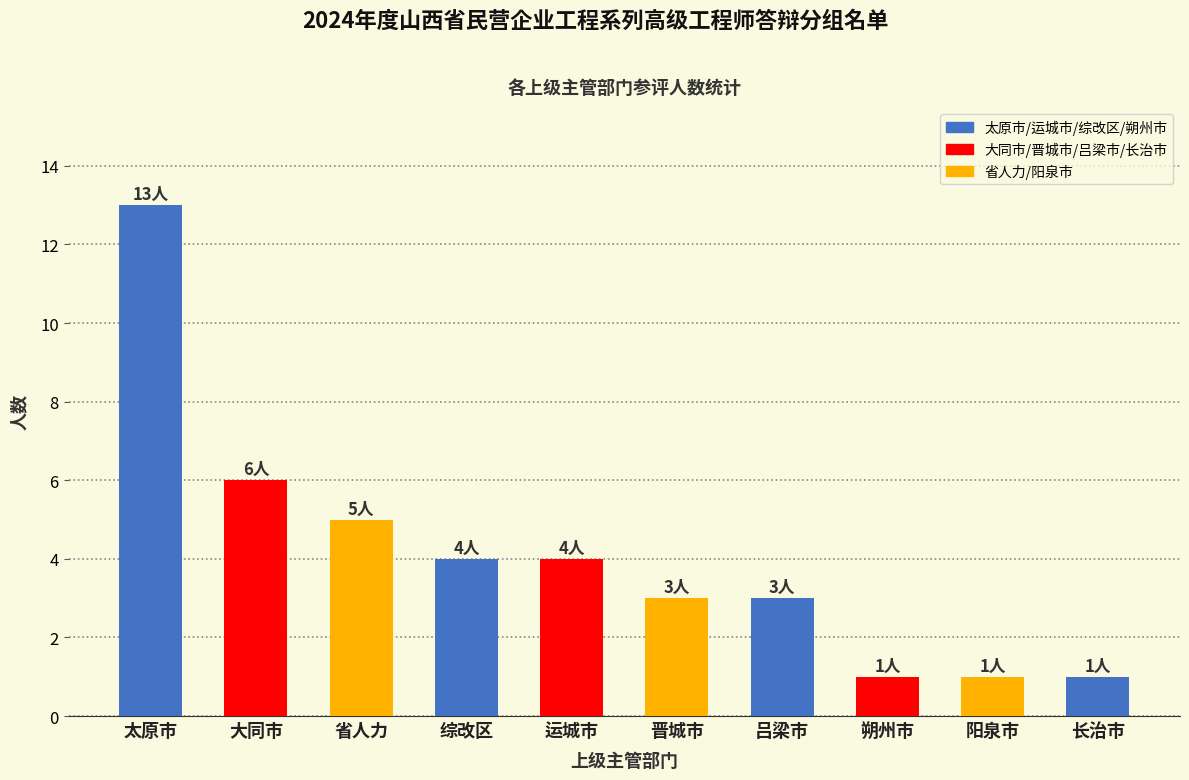

What is the label of the 1st bar from the right?

长治市